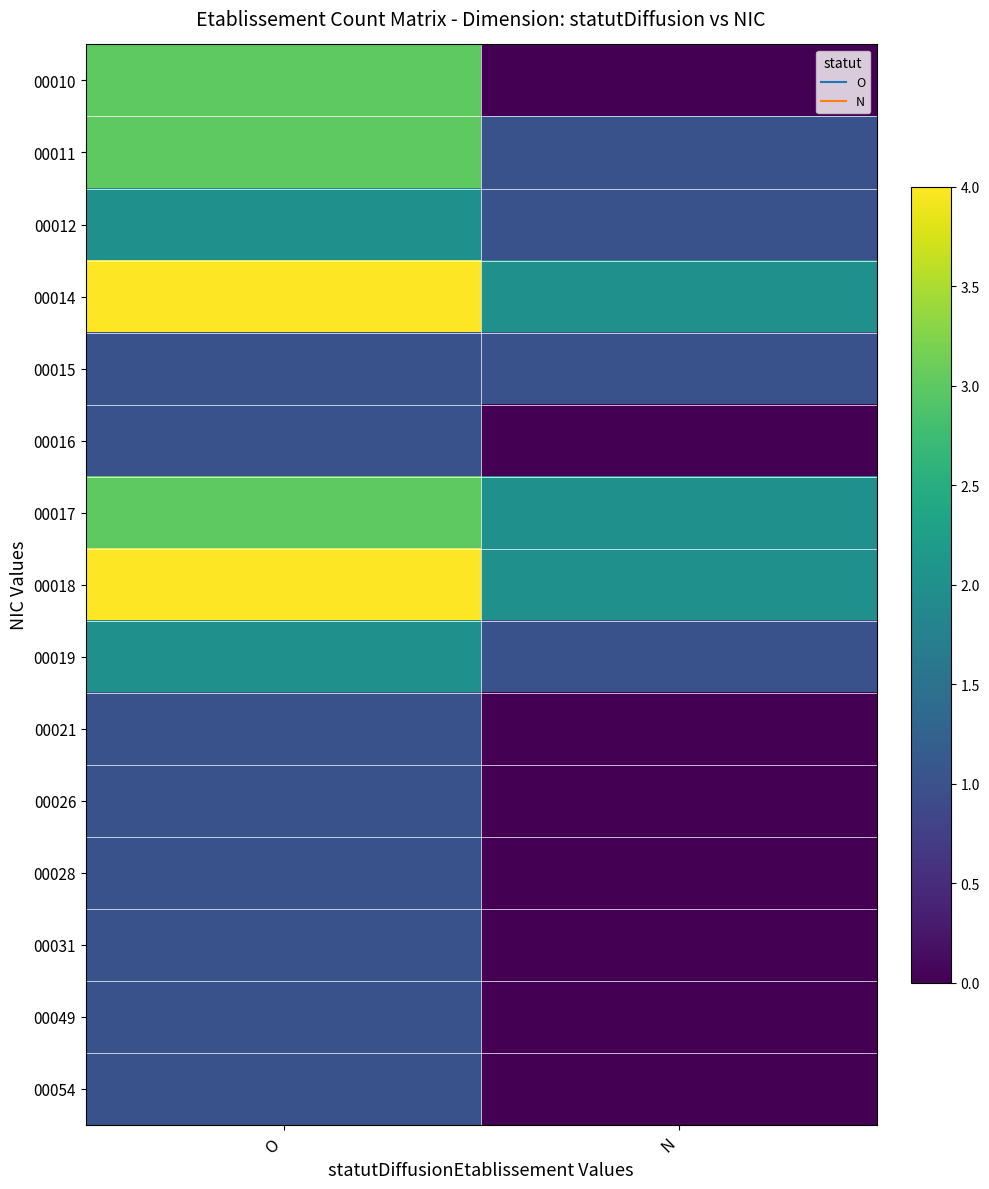

Reading right to left, what are all the values shown in this chart?

00010: N=0	O=3
00011: N=1	O=3
00012: N=1	O=2
00014: N=2	O=4
00015: N=1	O=1
00016: N=0	O=1
00017: N=2	O=3
00018: N=2	O=4
00019: N=1	O=2
00021: N=0	O=1
00026: N=0	O=1
00028: N=0	O=1
00031: N=0	O=1
00049: N=0	O=1
00054: N=0	O=1